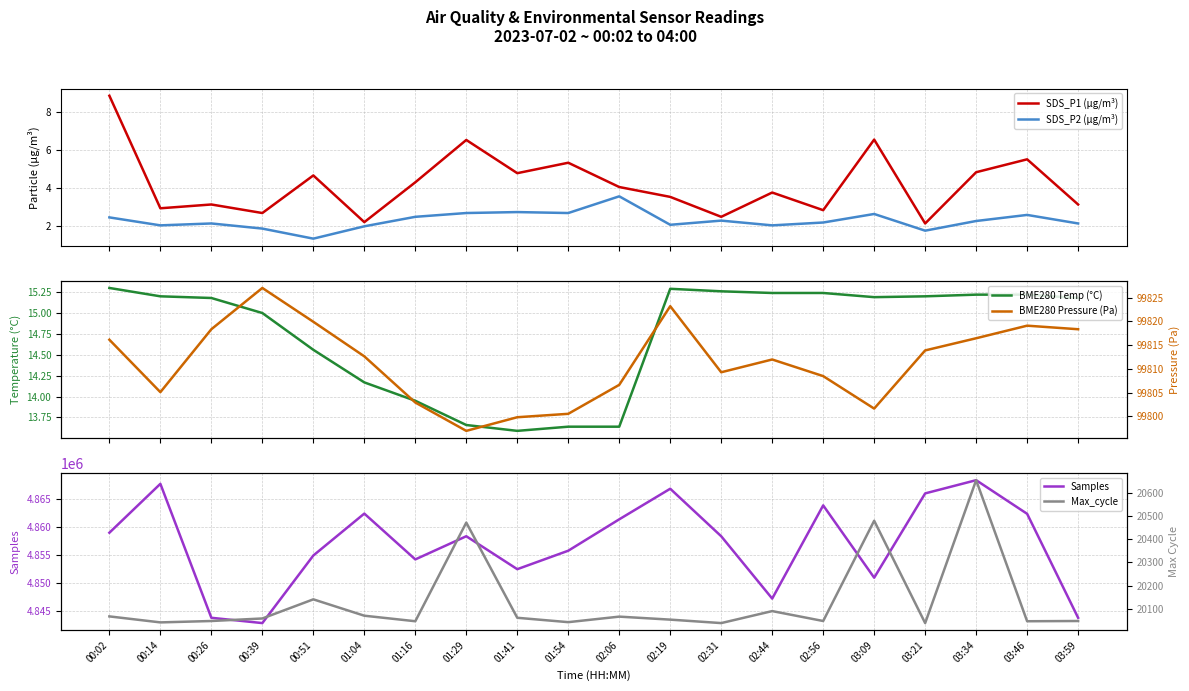

Reading left to right, transcribe all the data shown in this chart.

SDS_P1 (µg/m³): 8.9	3.0	3.1	2.7	4.7	2.2	4.3	6.5	4.8	5.3	4.1	3.5	2.5	3.8	2.9	6.6	2.1	4.8	5.5	3.1
SDS_P2 (µg/m³): 2.5	2.0	2.1	1.9	1.4	2.0	2.5	2.7	2.8	2.7	3.6	2.1	2.3	2.0	2.2	2.6	1.8	2.3	2.6	2.1
BME280 Temp (°C): 15.3	15.2	15.2	15.0	14.6	14.2	13.9	13.7	13.6	13.6	13.6	15.3	15.3	15.2	15.2	15.2	15.2	15.2	15.2	15.2
Samples: 4859003.0	4867761.0	4843767.0	4842817.0	4854921.0	4862429.0	4854222.0	4858373.0	4852471.0	4855780.0	4861404.0	4866881.0	4858369.0	4847202.0	4863899.0	4850947.0	4866046.0	4868413.0	4862390.0	4843767.0
BME280 Pressure (Pa): 99816.1	99805.1	99818.3	99827.0	99819.9	99812.6	99802.9	99796.9	99799.8	99800.5	99806.6	99823.2	99809.3	99812.0	99808.5	99801.6	99813.9	99816.4	99819.1	99818.3
Max_cycle: 20066.0	20040.0	20046.0	20057.0	20140.0	20069.0	20045.0	20473.0	20060.0	20041.0	20065.0	20052.0	20037.0	20089.0	20046.0	20481.0	20037.0	20657.0	20045.0	20046.0